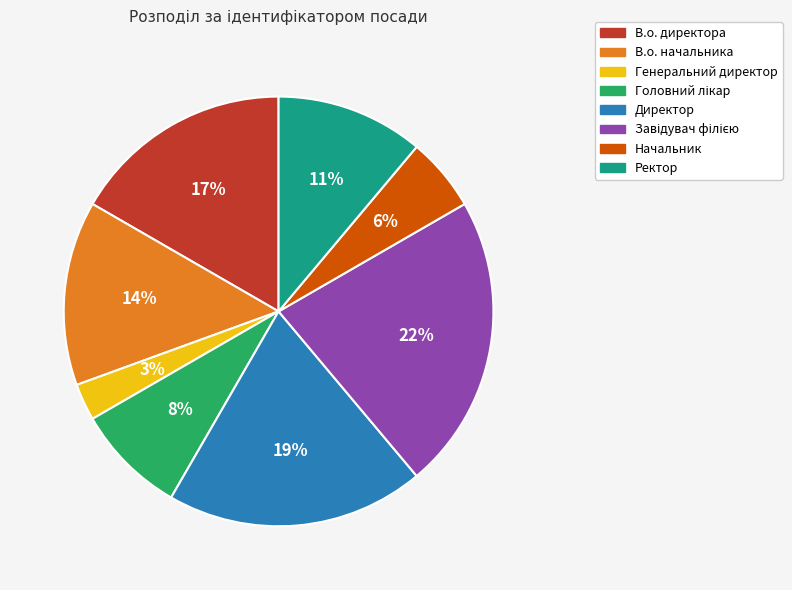

Which has a higher value, Директор or В.о. директора?

Директор